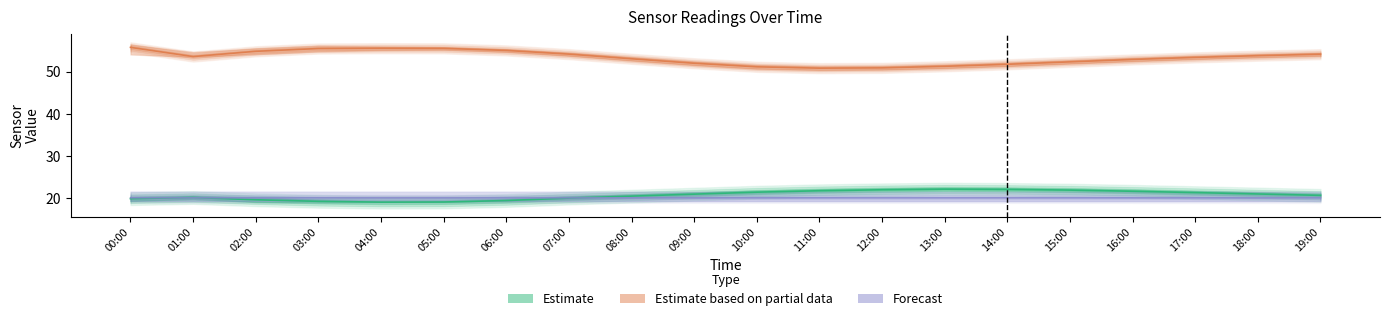

What is the maximum value for Estimate based on partial data?

55.8